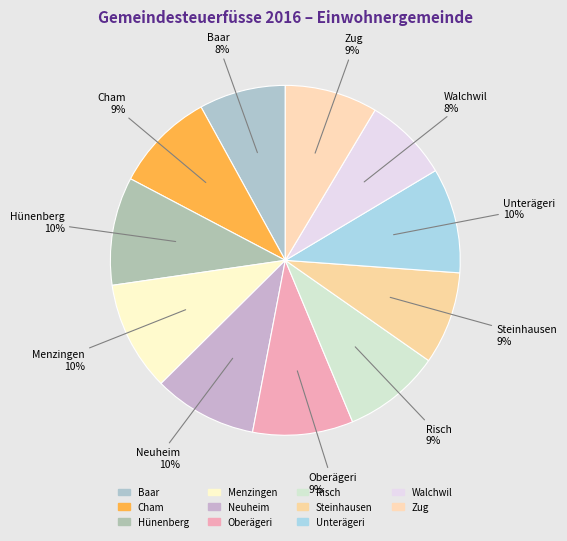

Is there a majority slice in this chart?

No